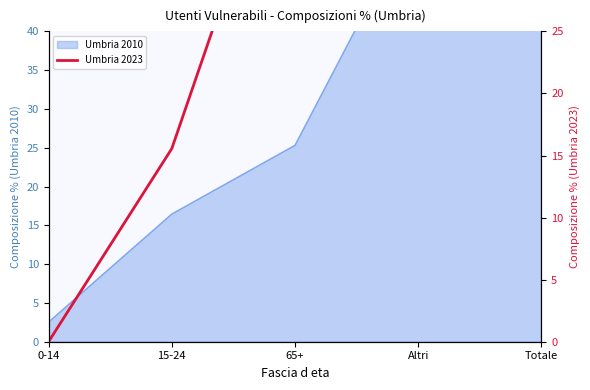

What is the change in value from Altri to Totale?

+60.0